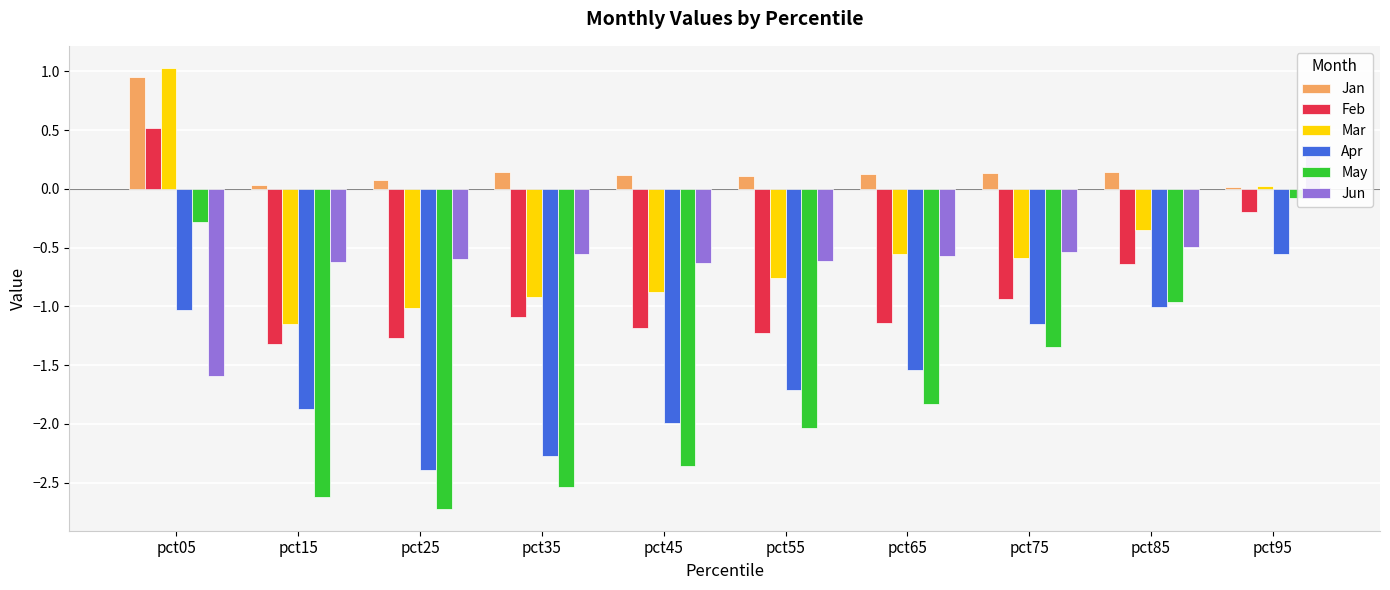

At pct35, list the series in order from largest to smallest.

Jan, Jun, Mar, Feb, Apr, May